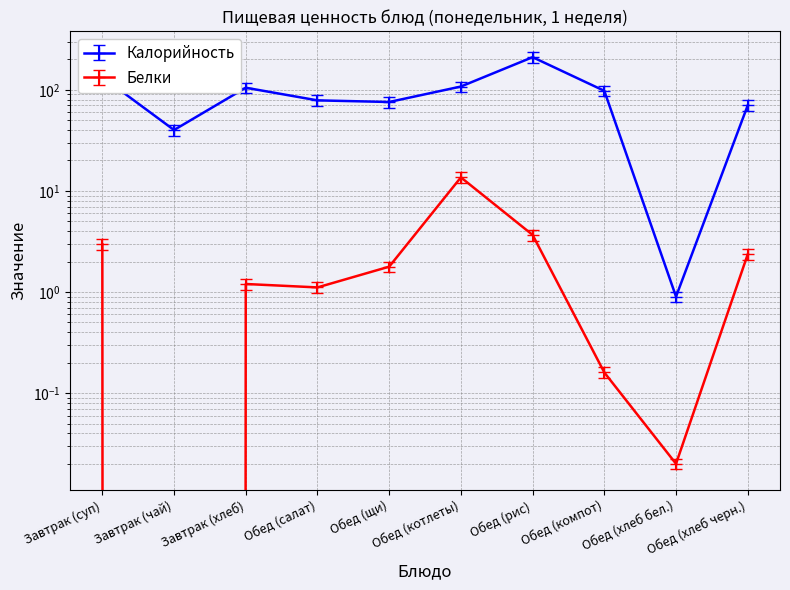

At which label does Калорийность reach its minimum?

Обед (хлеб бел.)